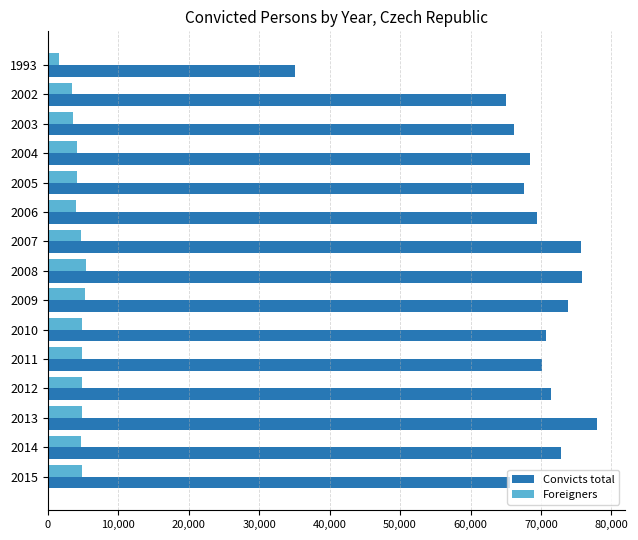

List the series in order of their overall mean, highest first.

Convicts total, Foreigners